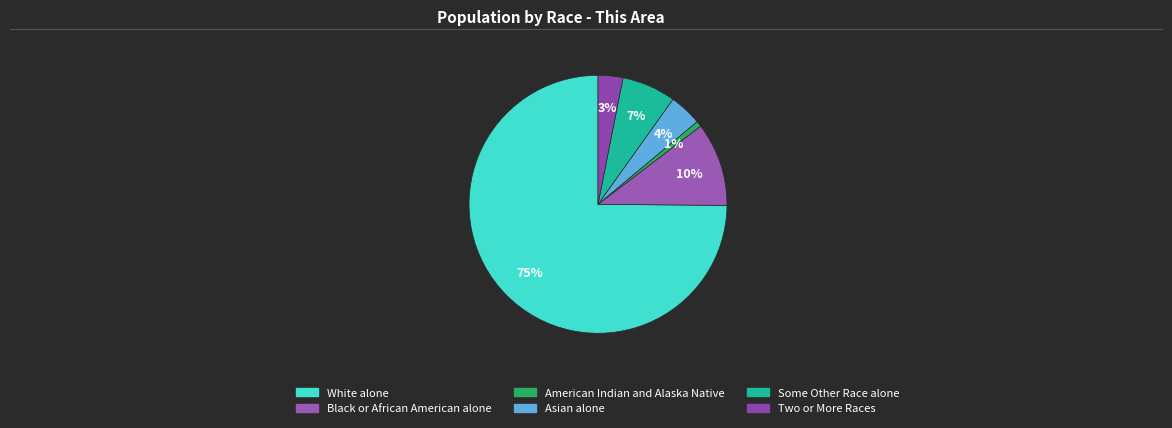

To the nearest percent, what is the combined percentage of Some Other Race alone and Black or African American alone?

17%